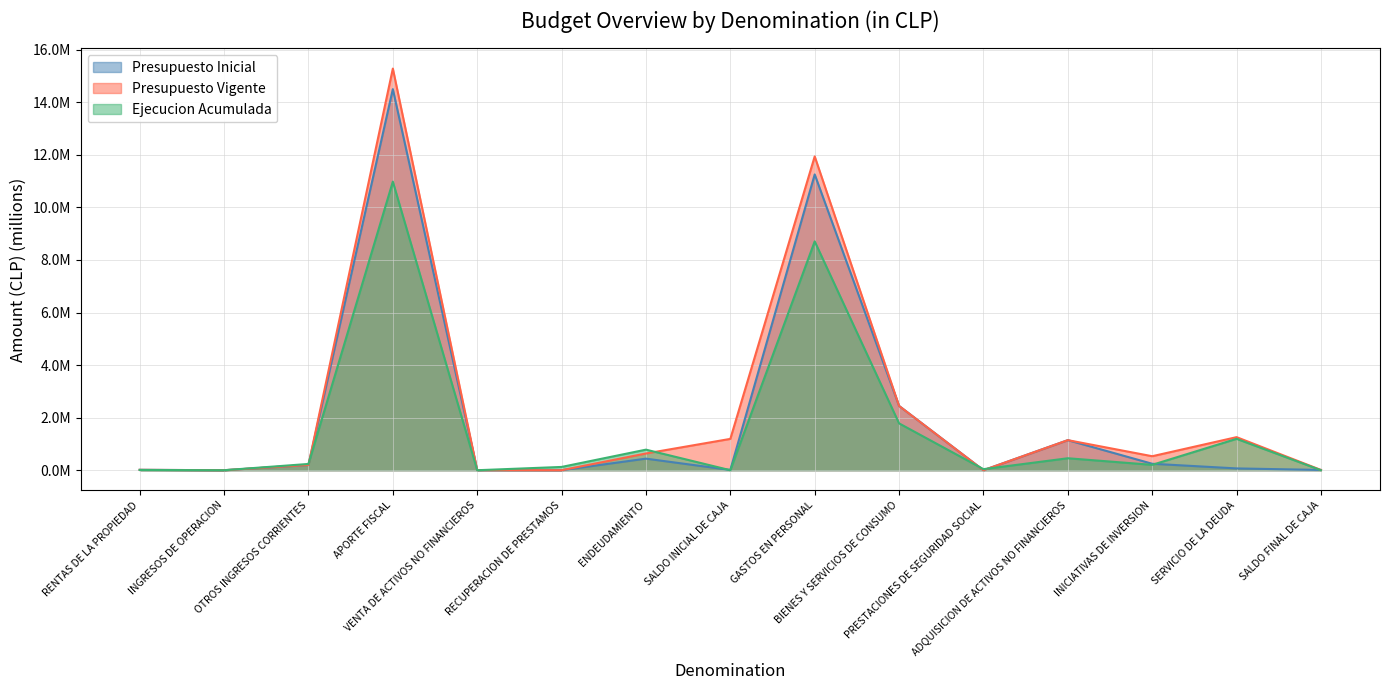

True or false: Presupuesto Vigente and Presupuesto Inicial intersect in this chart.

False